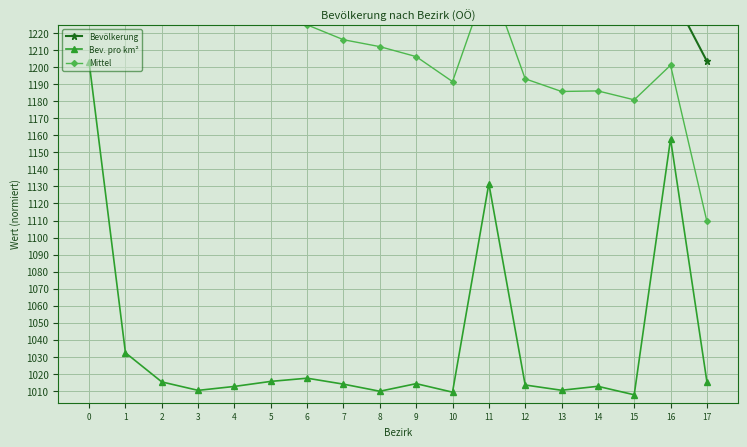

What is the smallest value displayed?

1007.7